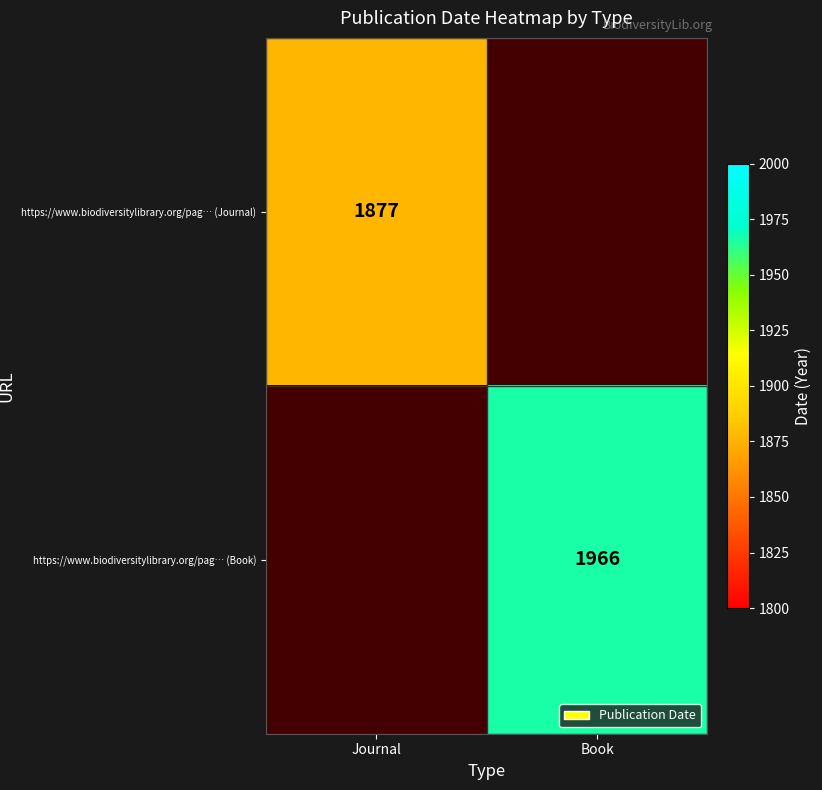

Is it true that https://www.biodiversitylibrary.org/pag… (Journal) equals 2528 at Journal?

False